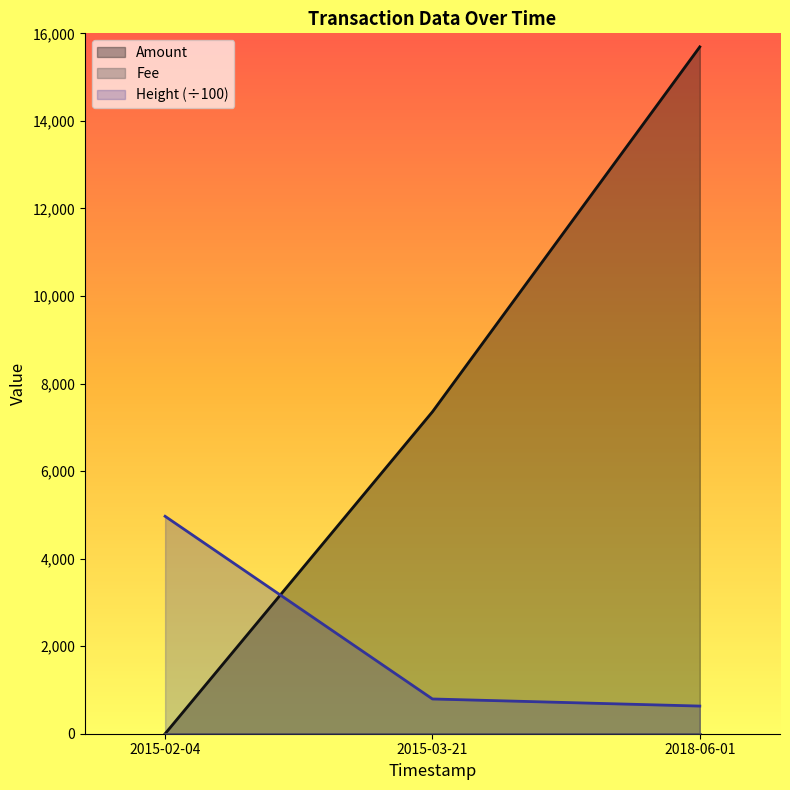

Reading left to right, what are all the values shown in this chart?

Amount: 0.0	7355.0	15691.0
Height: 4967.0	793.9	631.8